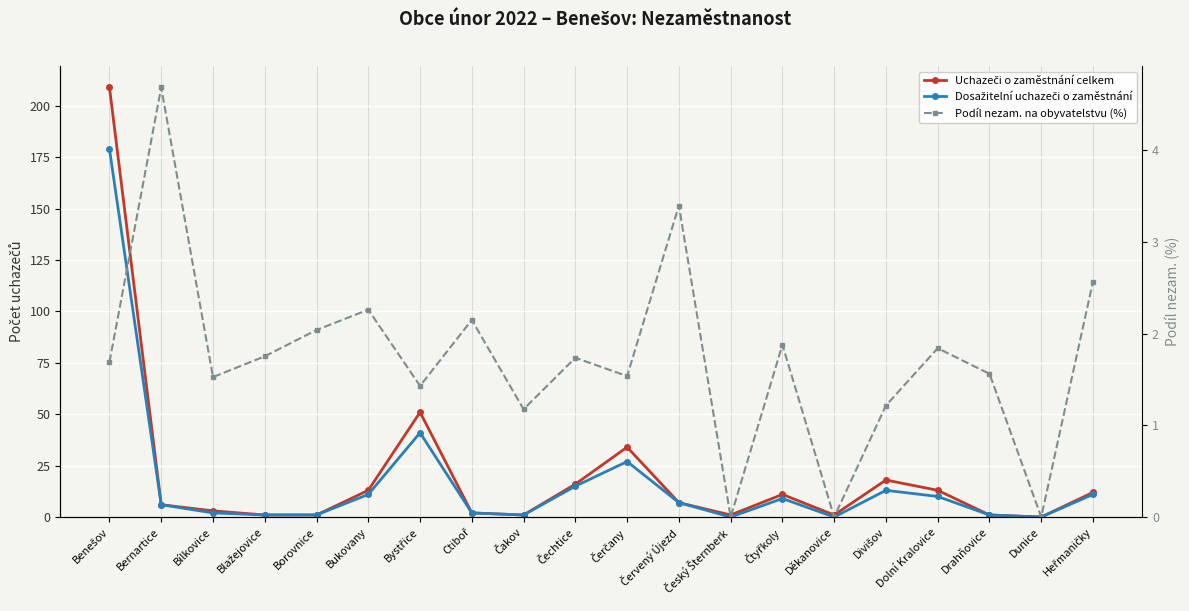

What is the value of the Dosažitelní uchazeči o zaměstnání point at the 1st from the left?

179.0